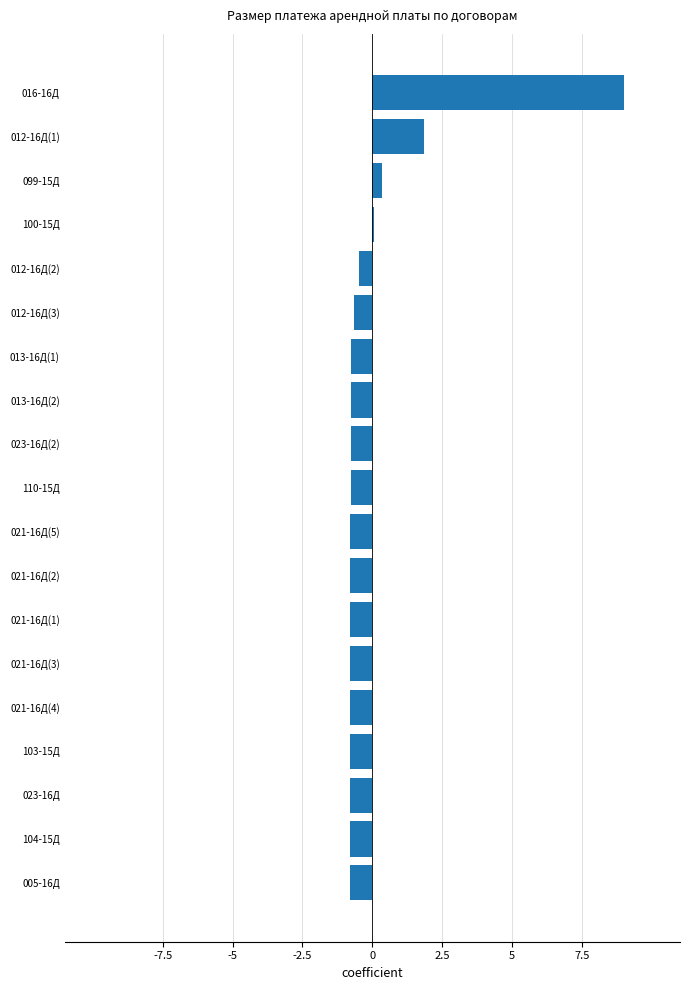

Is it true that the value at 013-16Д(2) is -0.8?

True